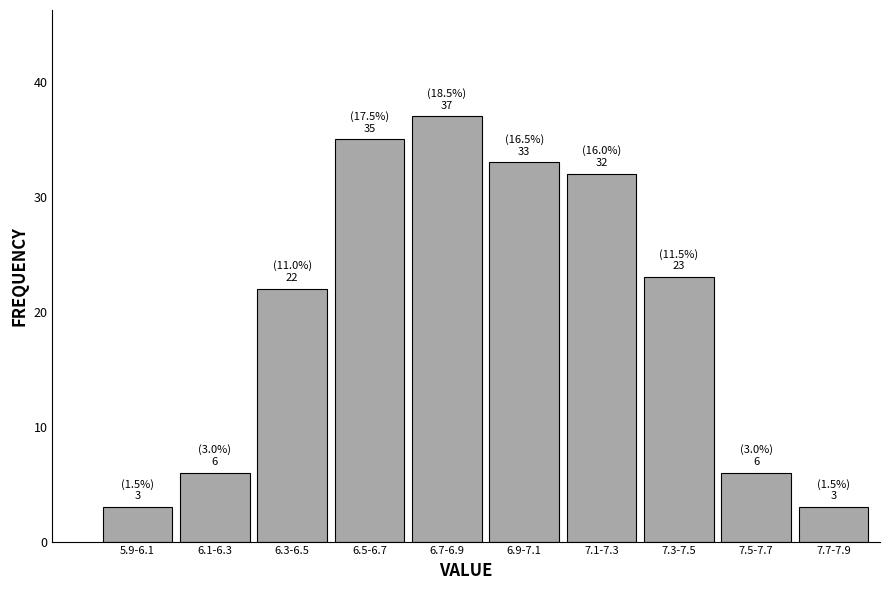

Reading left to right, list all the values displayed in this chart.

5.9-6.1=3	6.1-6.3=6	6.3-6.5=22	6.5-6.7=35	6.7-6.9=37	6.9-7.1=33	7.1-7.3=32	7.3-7.5=23	7.5-7.7=6	7.7-7.9=3